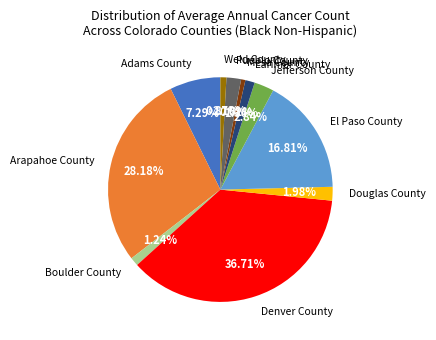

What is the largest slice in the pie chart?

Denver County